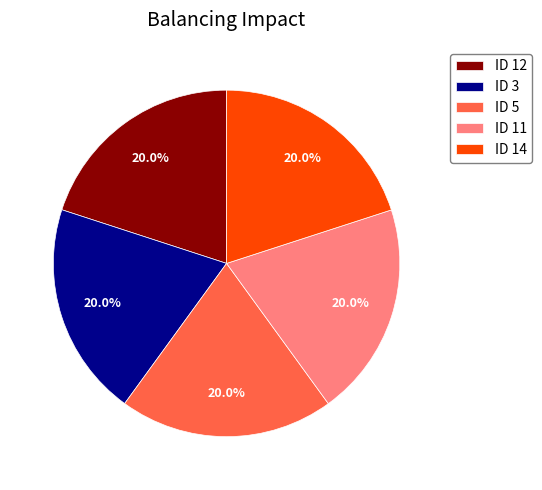

Do ID 12 and ID 14 together represent more than half of the pie?

No